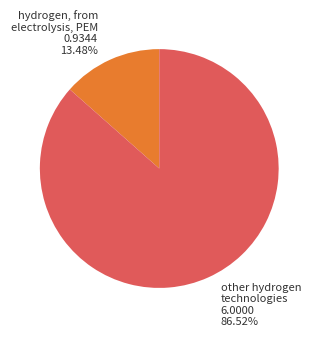

Does any single category account for the majority?

Yes